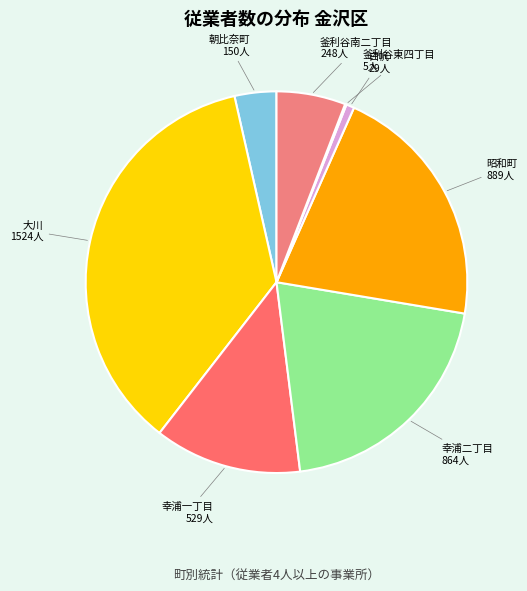

Is the sum of 昭和町 and 大川 greater than half?

Yes